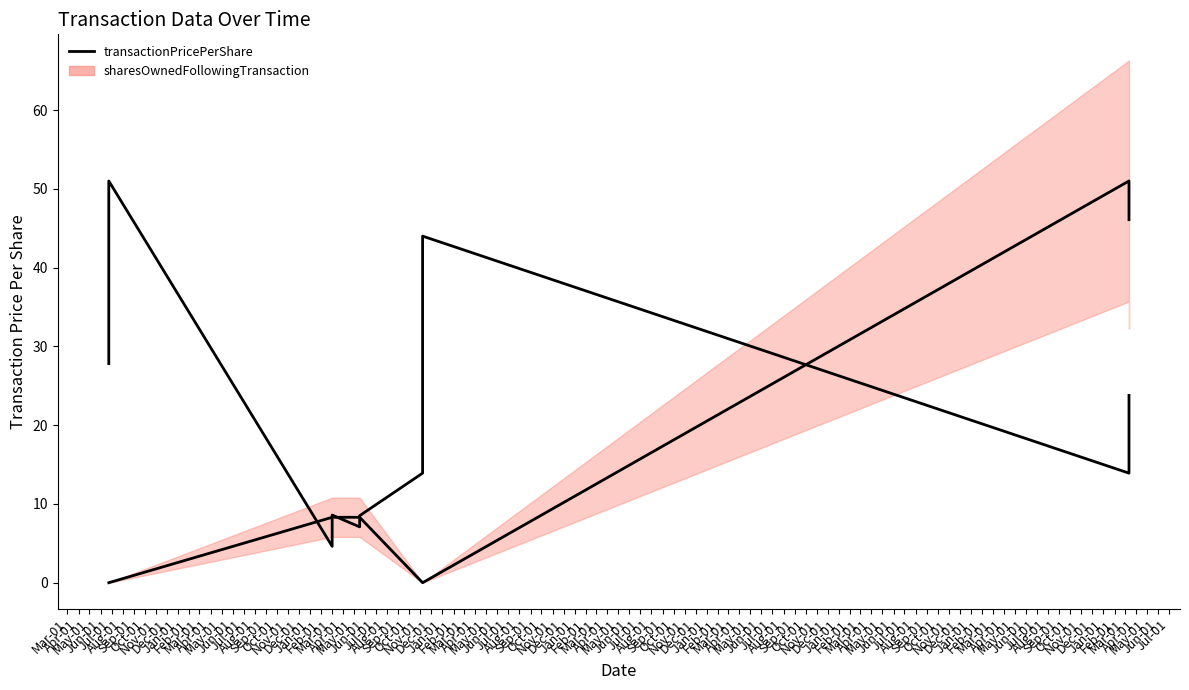

The value at Jul-01 is 7.1. True or false?

True